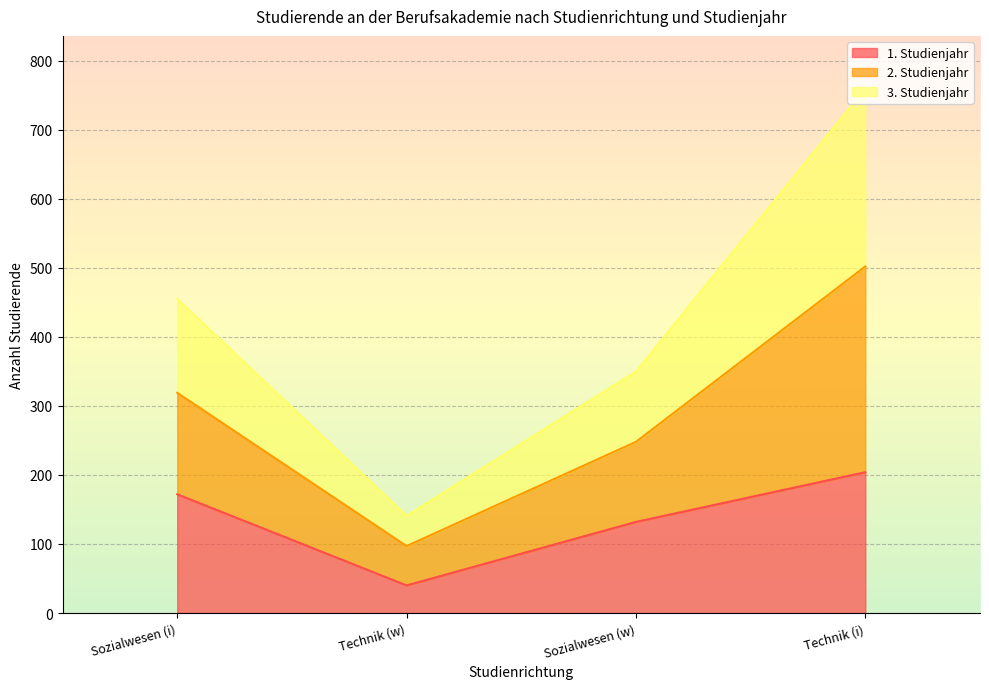

How many lines are shown in the chart?

3